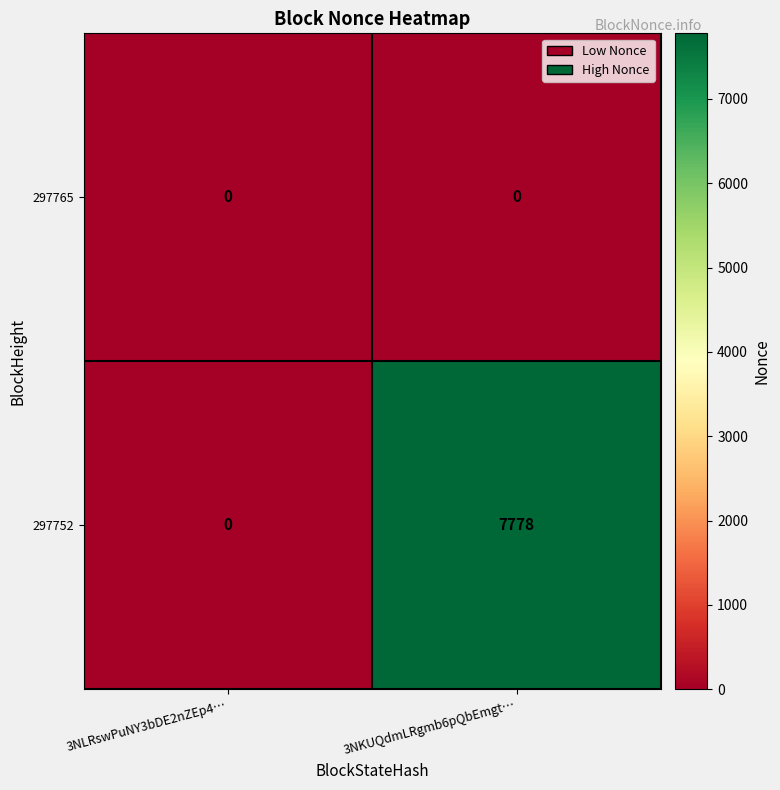

Which series has the largest total across all categories?

297752